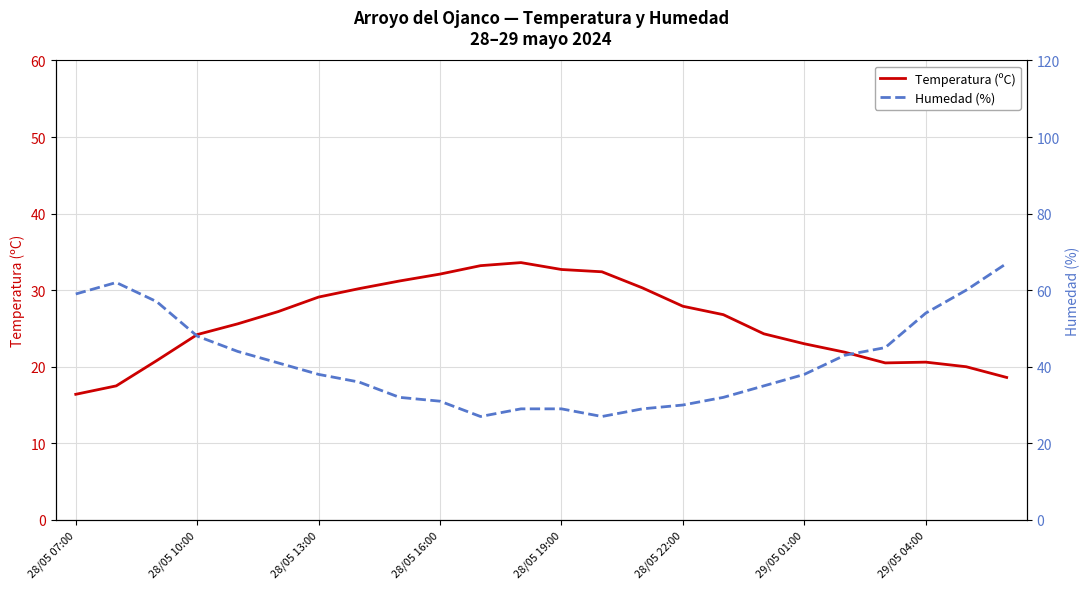

How many lines are shown in the chart?

2